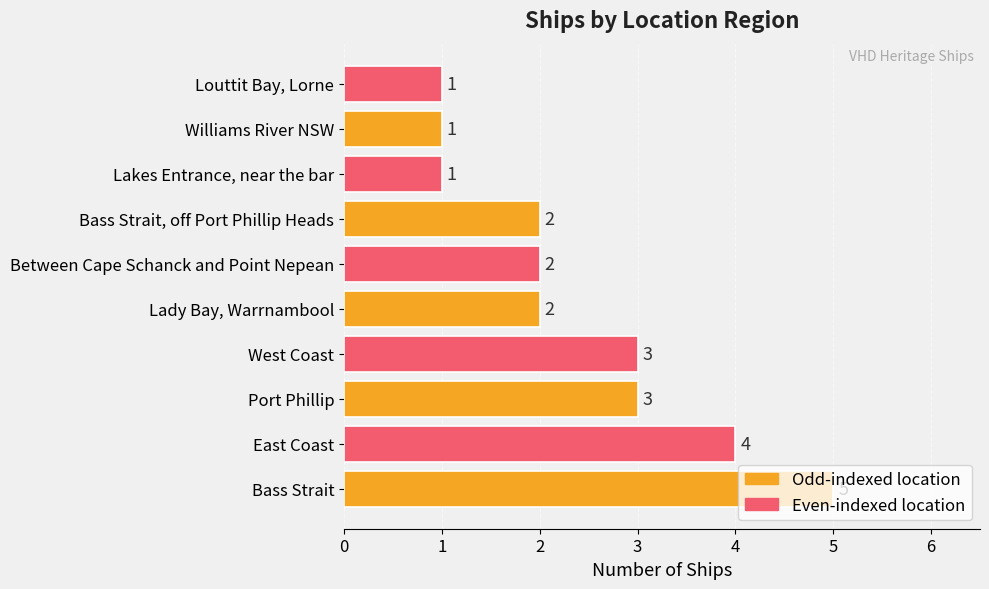

What is the sum of all values?

24